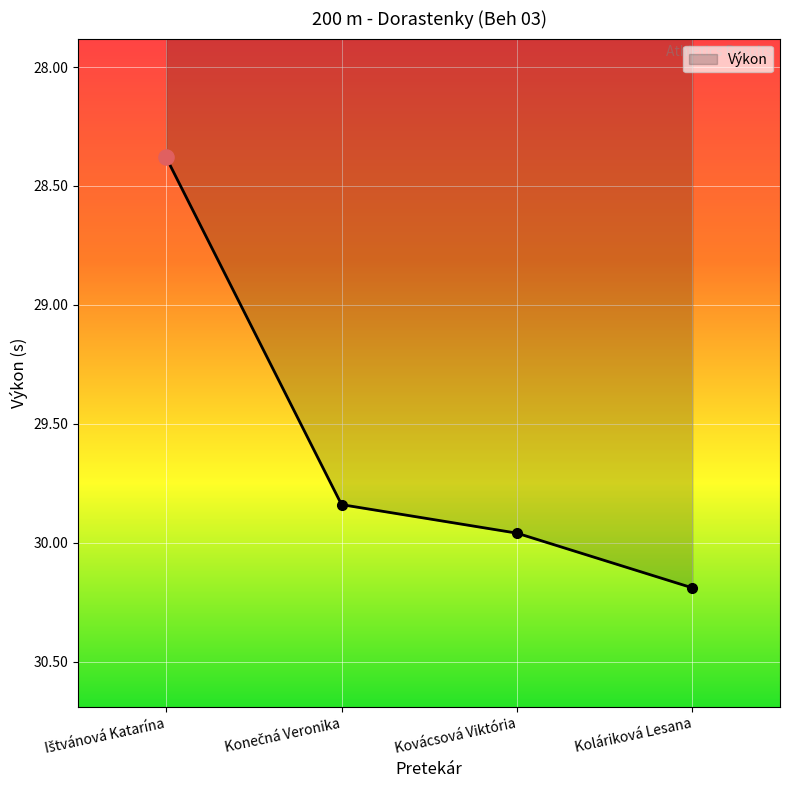

Between Koláriková Lesana and Kovácsová Viktória, which is larger?

Koláriková Lesana